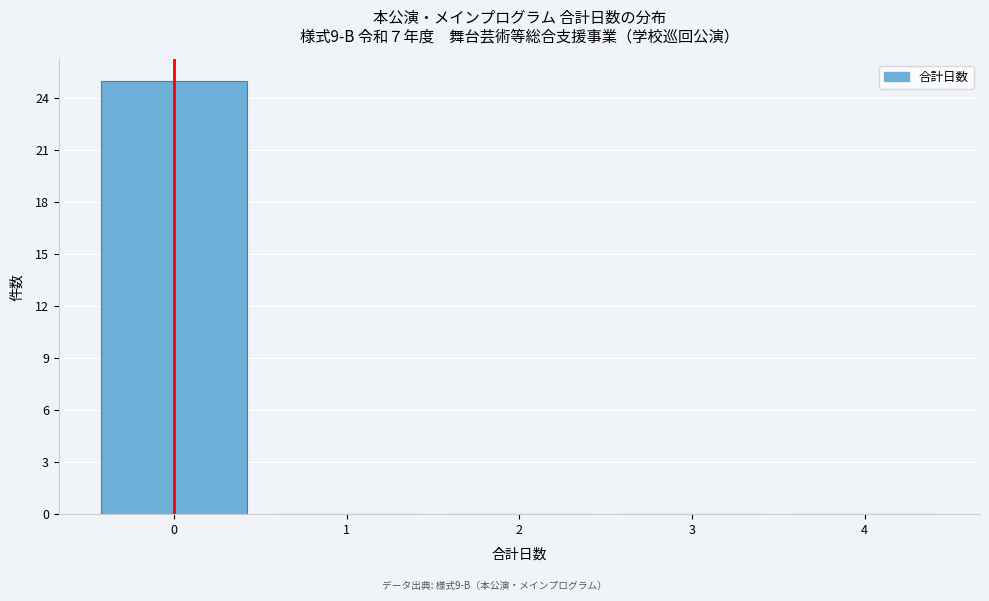

Reading left to right, list every bar in this chart as the range it spans on the x-axis followed by its height. The values are not printed on the chart, so give them approximately, as read against the axis.

-0.5 to 0.5: 25
0.5 to 1.5: 0
1.5 to 2.5: 0
2.5 to 3.5: 0
3.5 to 4.5: 0